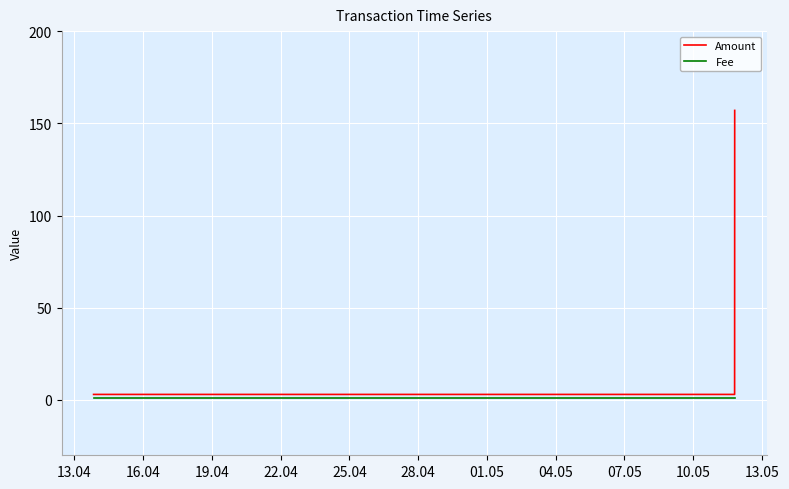

Is it true that Amount equals 2 at 13?

False